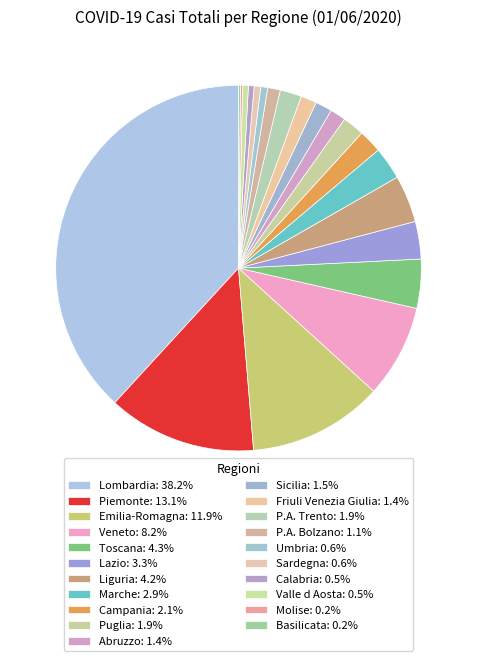

How many segments does this pie chart have?

21